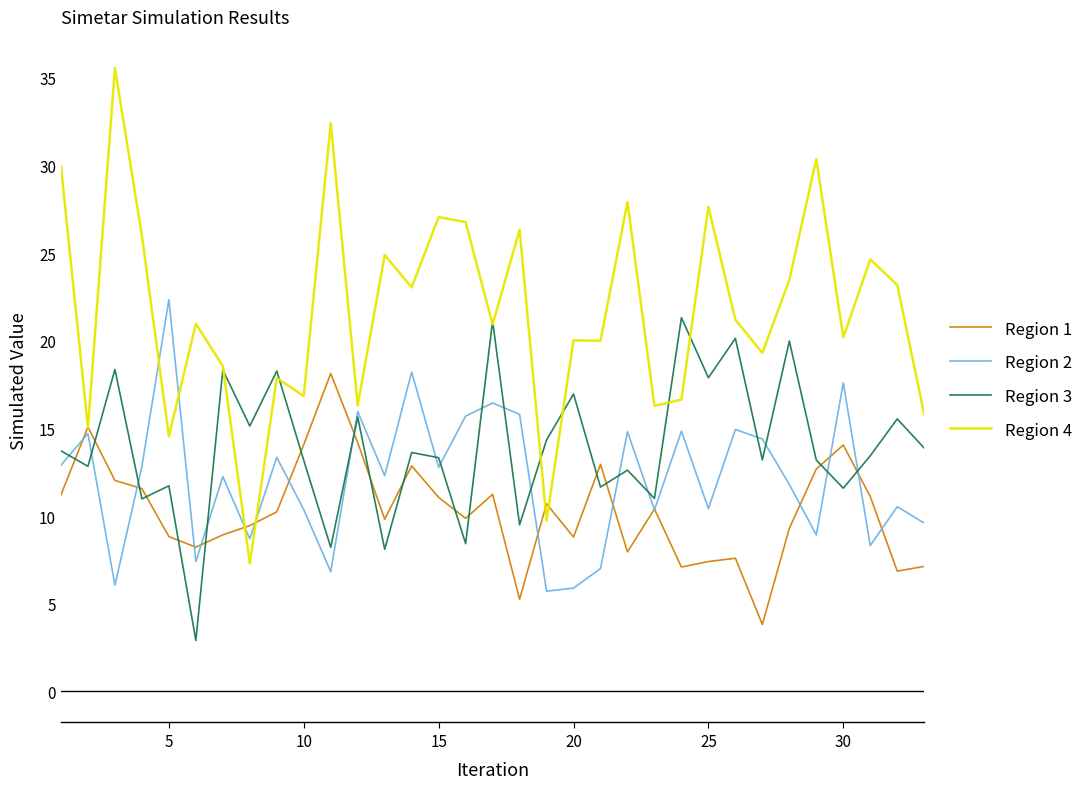

True or false: Region 1 and Region 3 intersect in this chart.

True